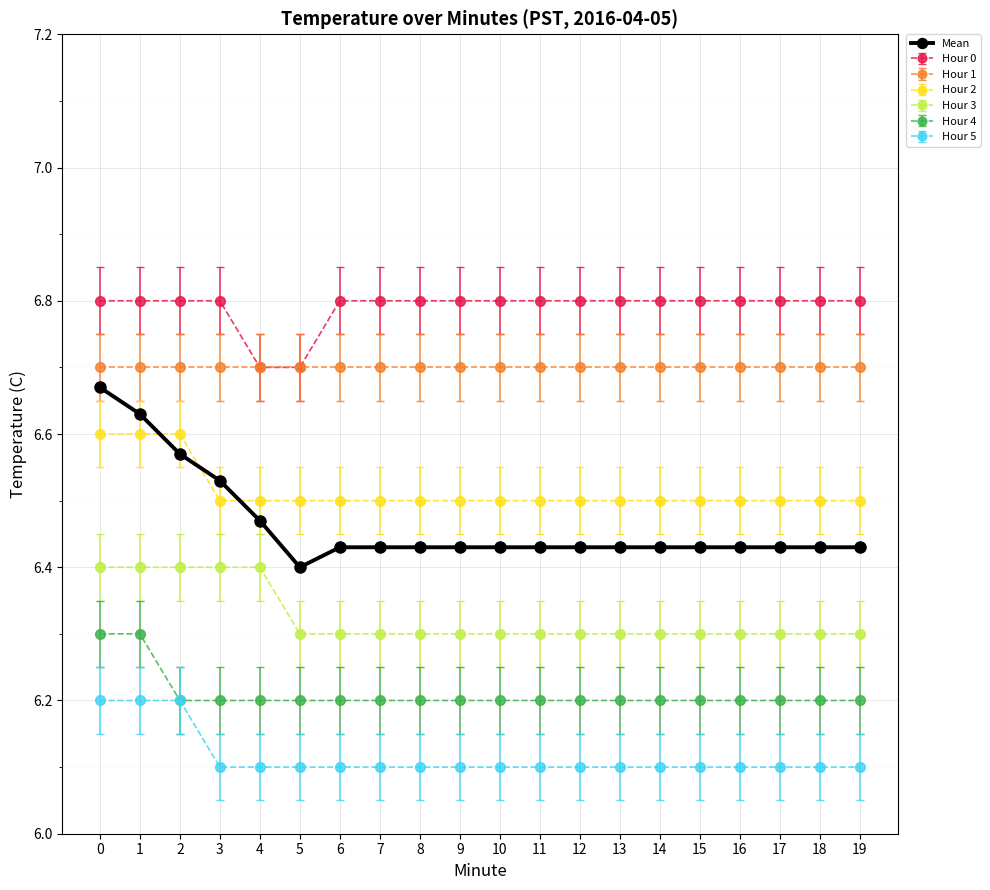

How many Hour 0 values are between 6 and 7?

20